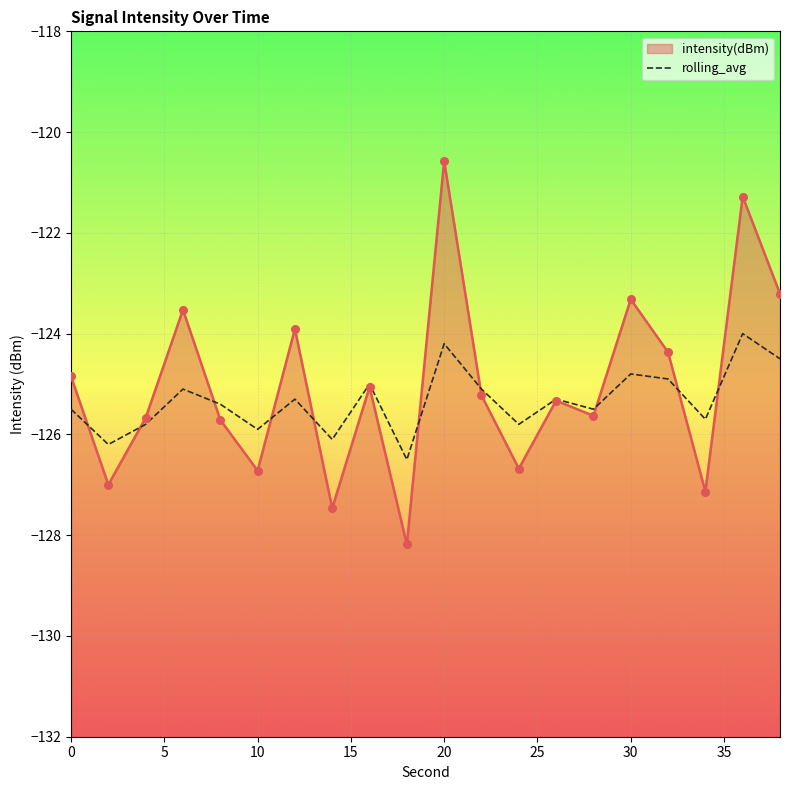

Between 15 and 15, which is larger?

15